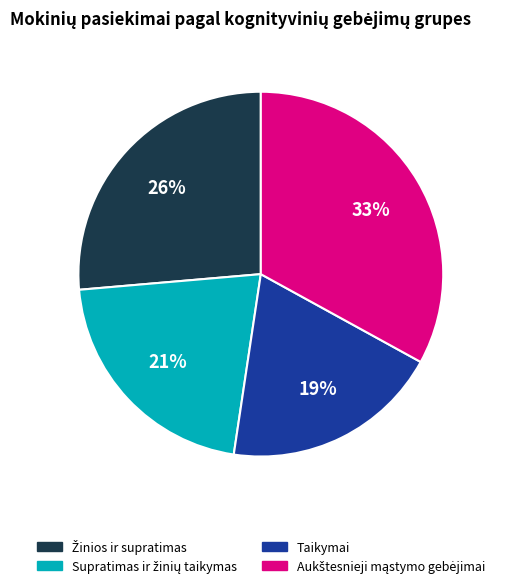

To the nearest percent, what is the average slice percentage?

25%